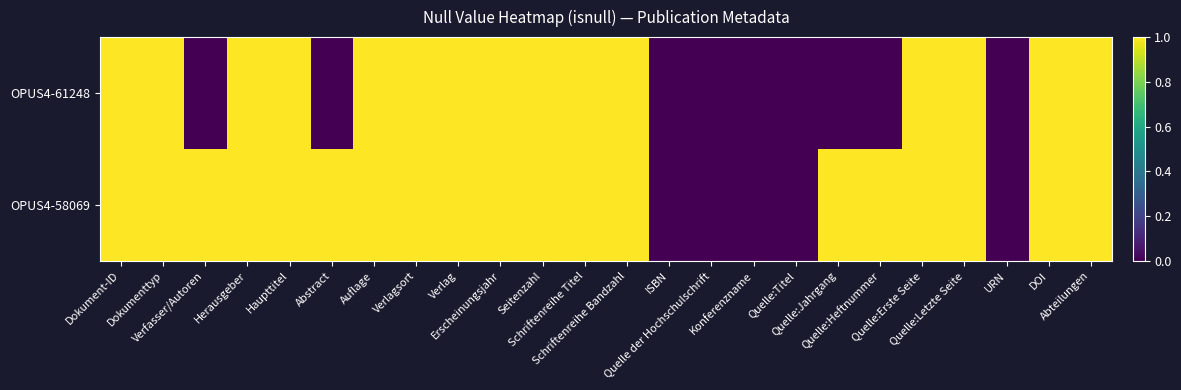

Rank the series at Herausgeber from lowest to highest value.

OPUS4-61248, OPUS4-58069